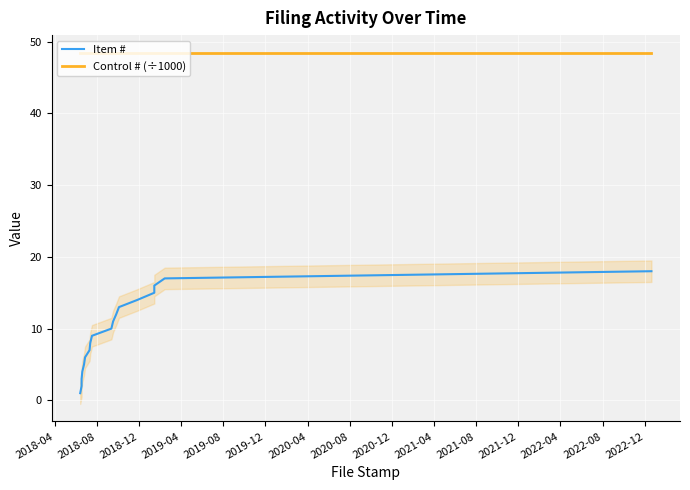

At 2019-12, list the series in order from largest to smallest.

Control # (÷1000), Item #